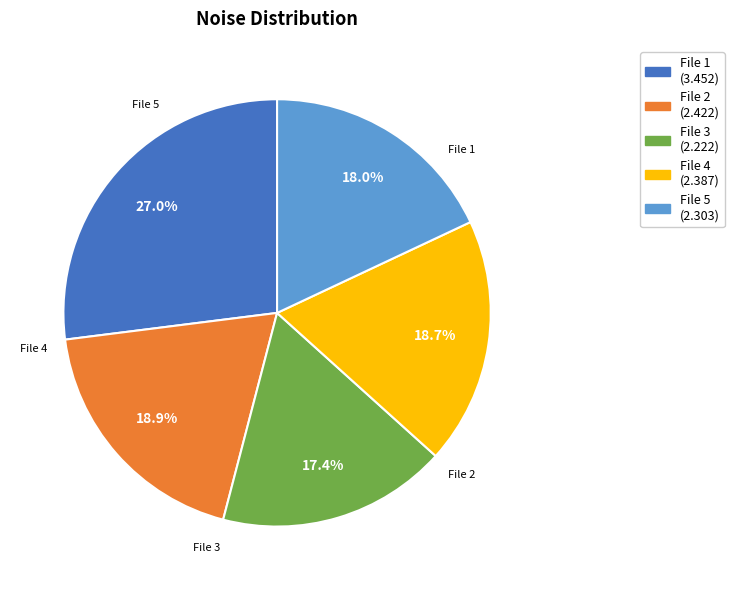

How many segments does this pie chart have?

5